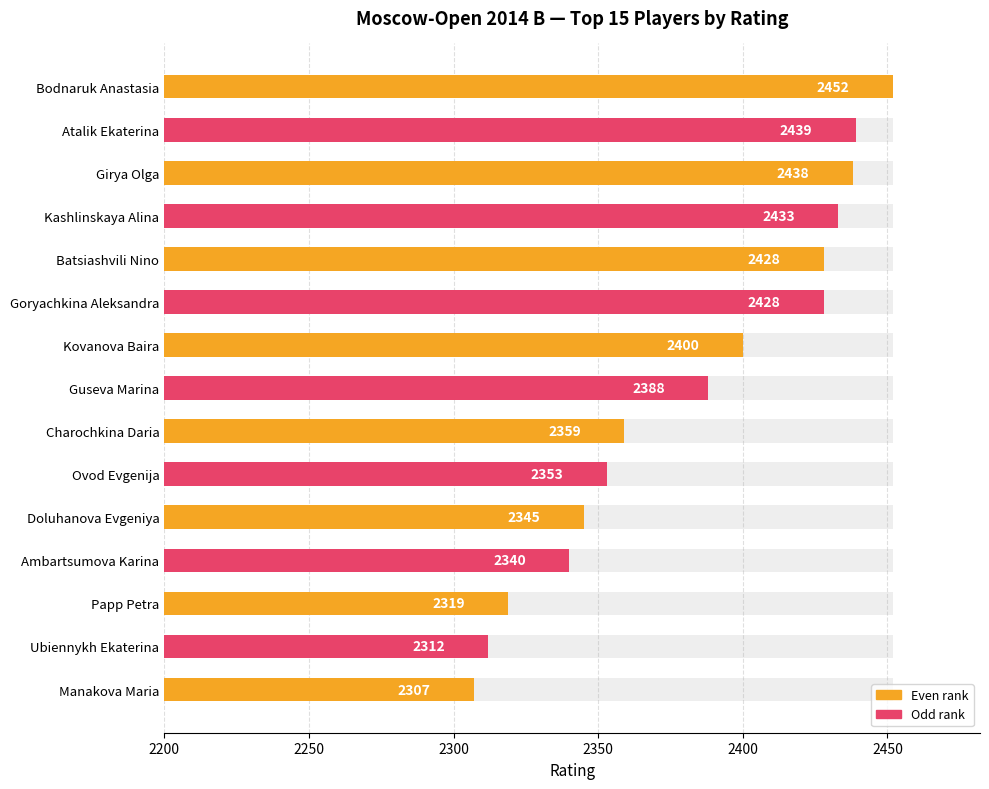

How many values exceed 2388?

7